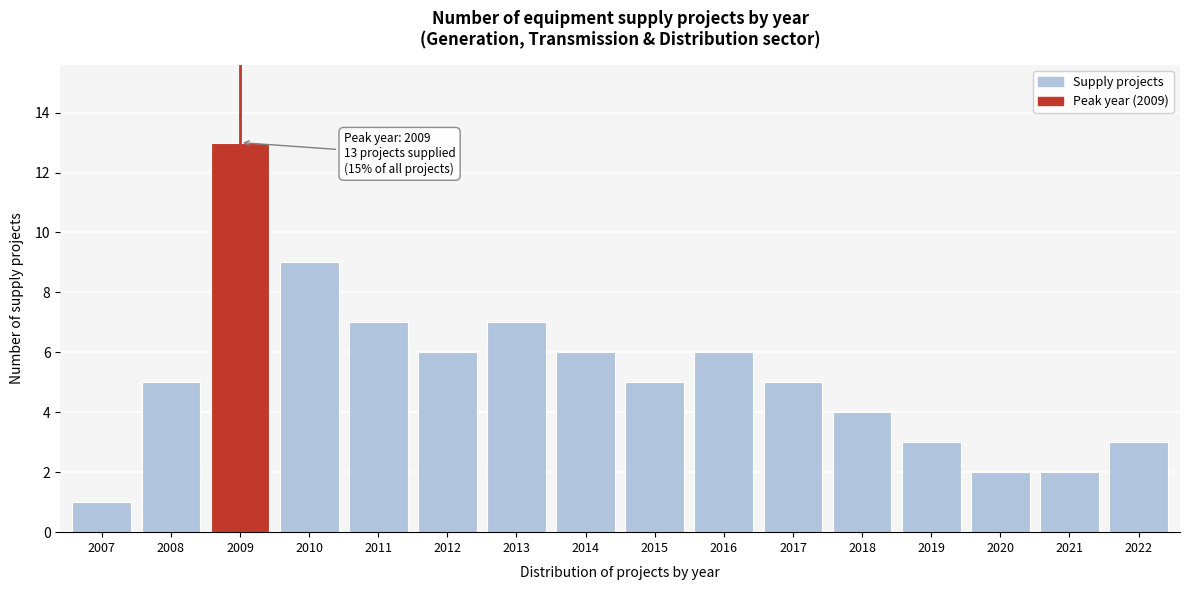

Reading left to right, what are all the values shown in this chart?

1	5	13	9	7	6	7	6	5	6	5	4	3	2	2	3